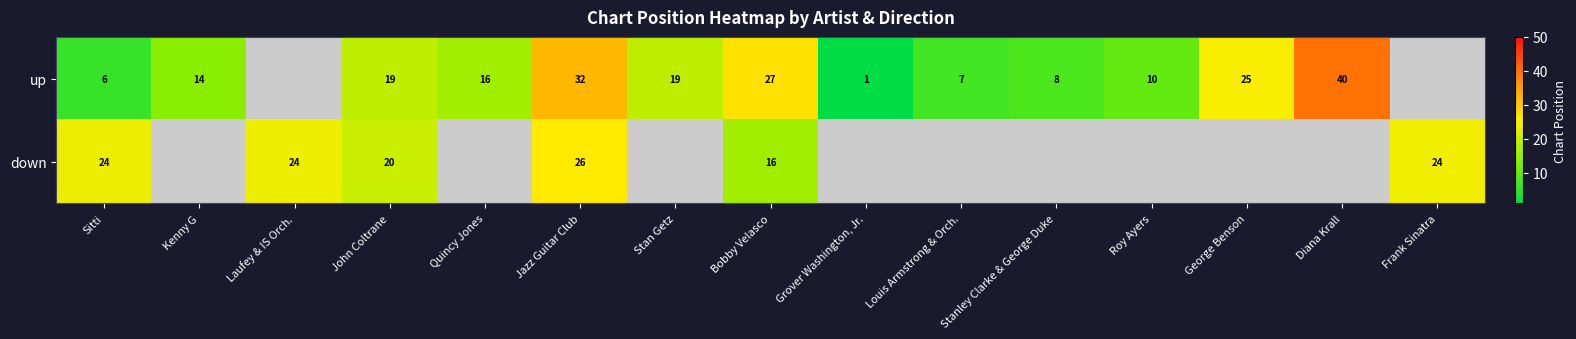

At how many categories does at least one series exceed 13?

11